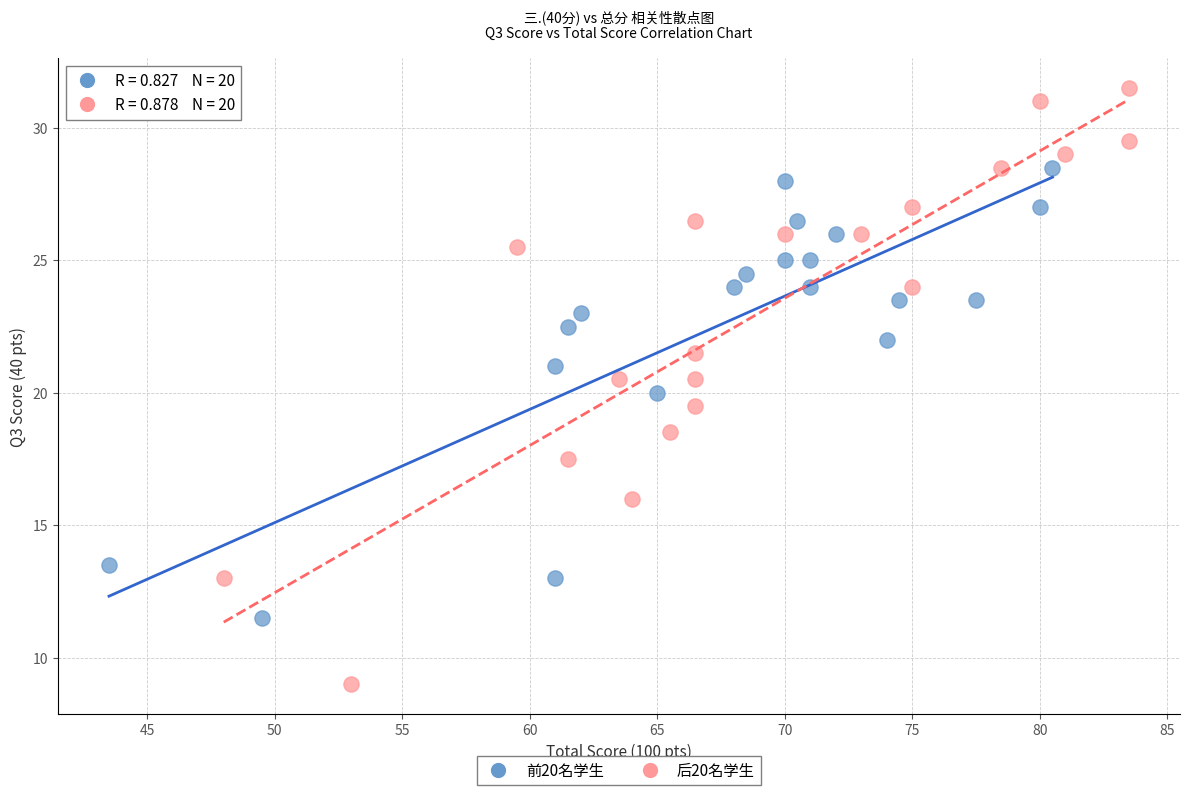

What are all the series names shown in the legend?

前20名学生, 后20名学生